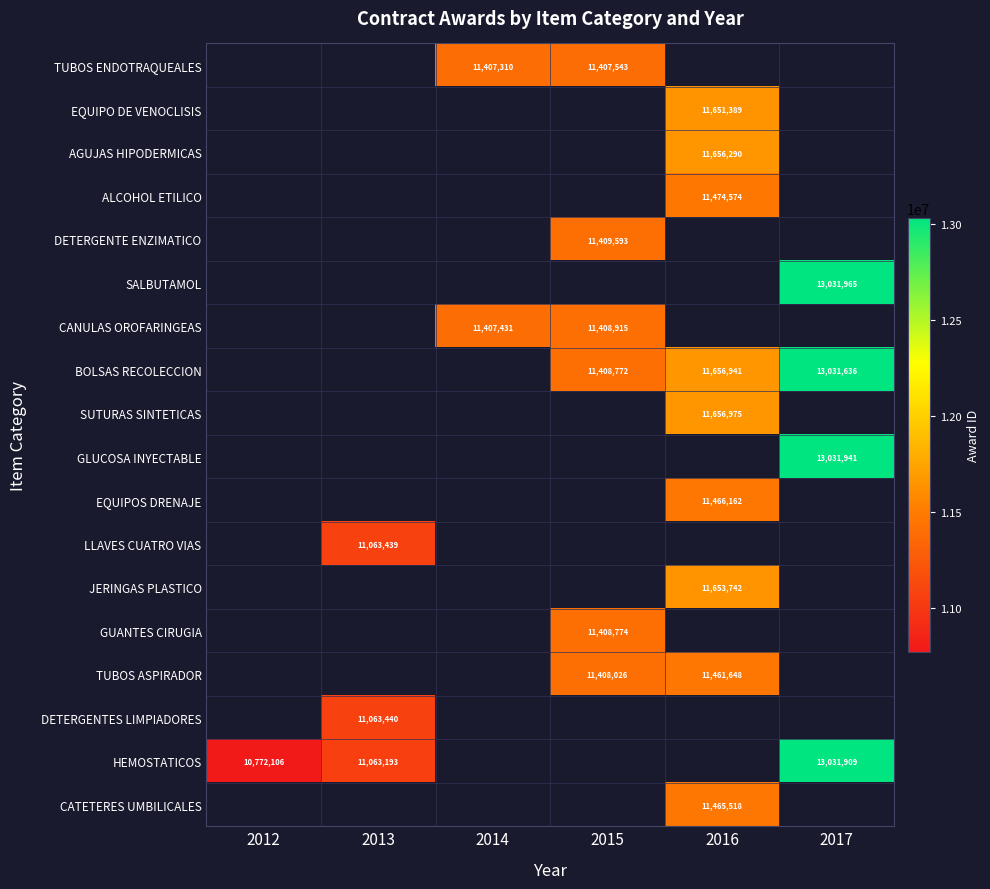

The JERINGAS PLASTICO series shows 11653742 at 2016. True or false?

True